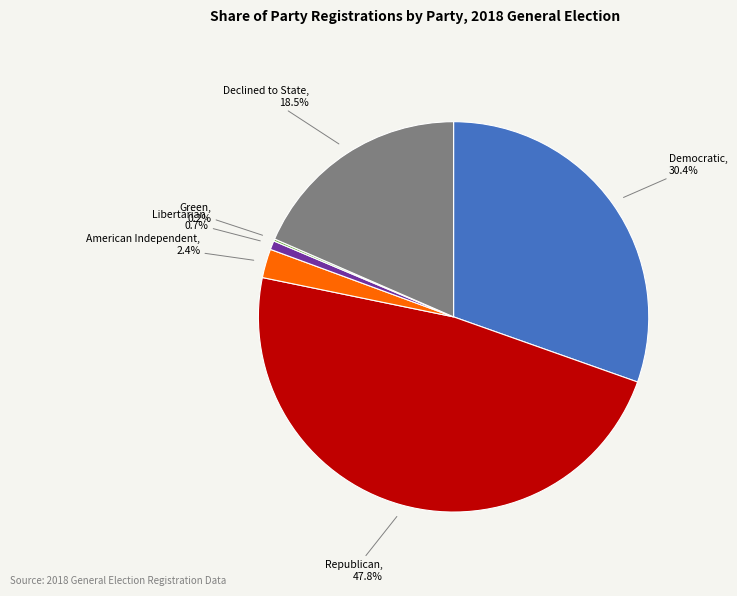

Is there any slice that represents more than half of the pie?

No